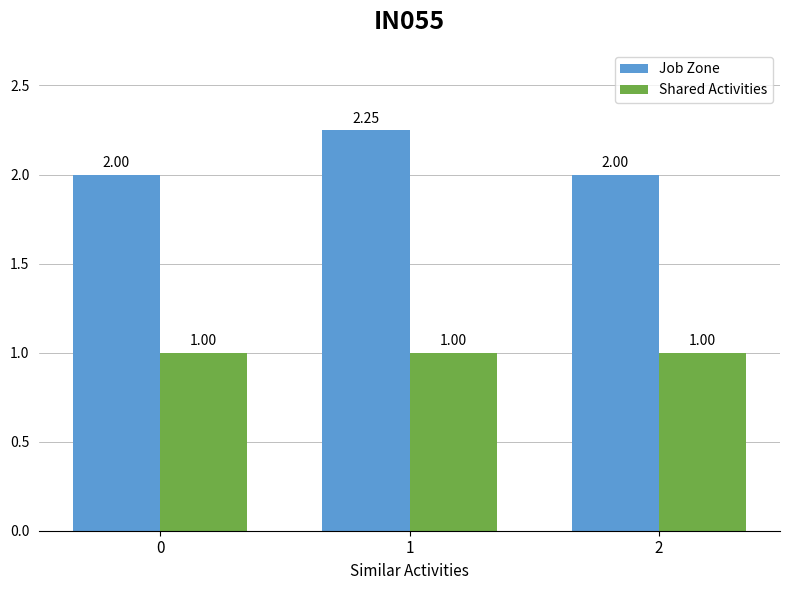

List the series in order of their overall mean, highest first.

Job Zone, Shared Activities